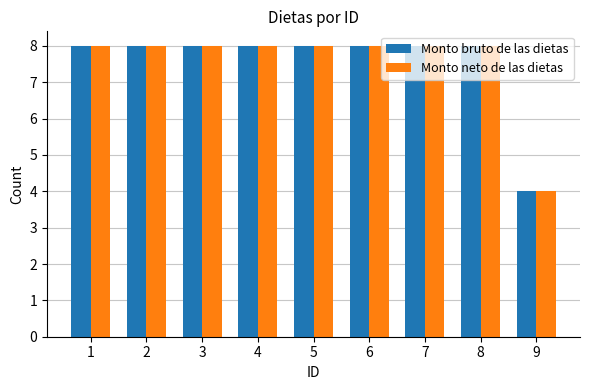

What is the greatest value displayed?

8